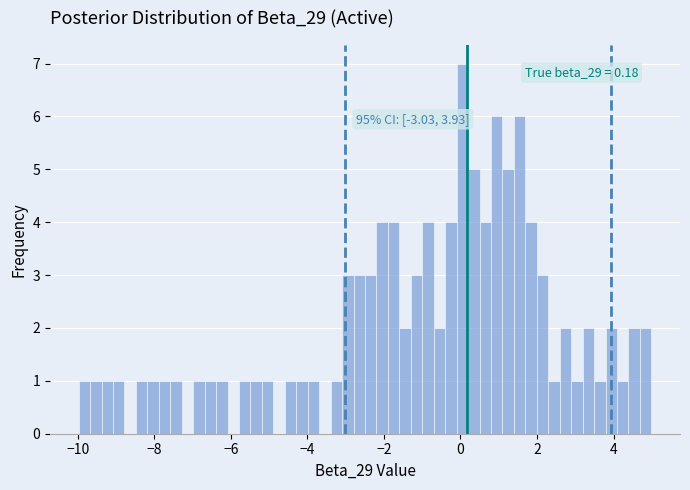

Read against the x-axis, roughly where is the centre of the tallest bar?

0.0